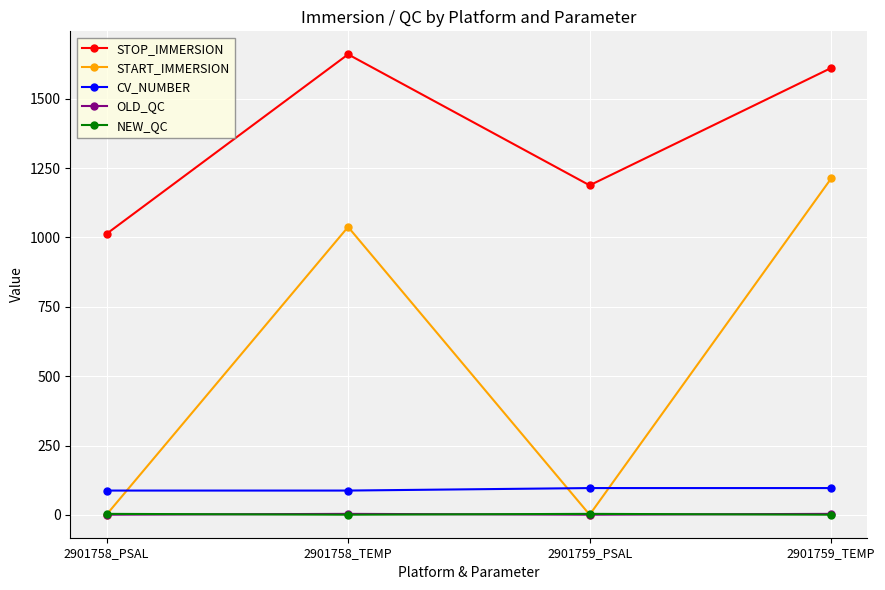

True or false: STOP_IMMERSION and START_IMMERSION intersect in this chart.

False